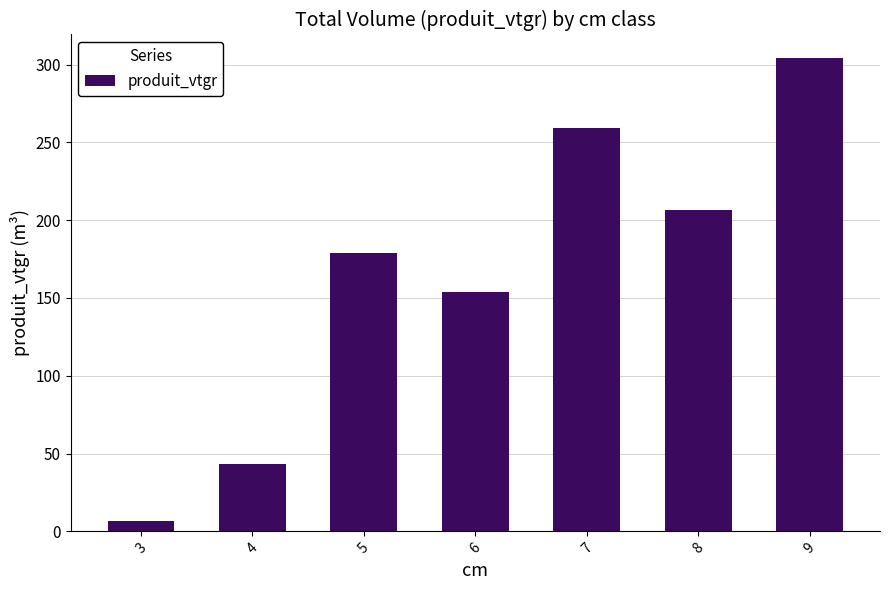

Is it true that the value at 9 is 434.0?

False